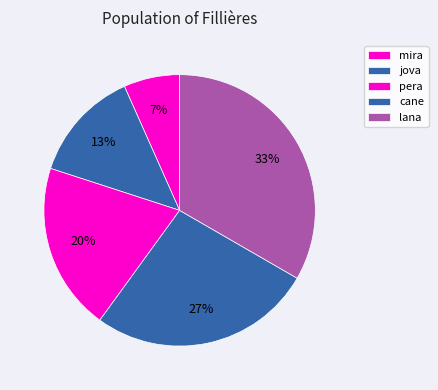

Is pera the majority of the pie?

No